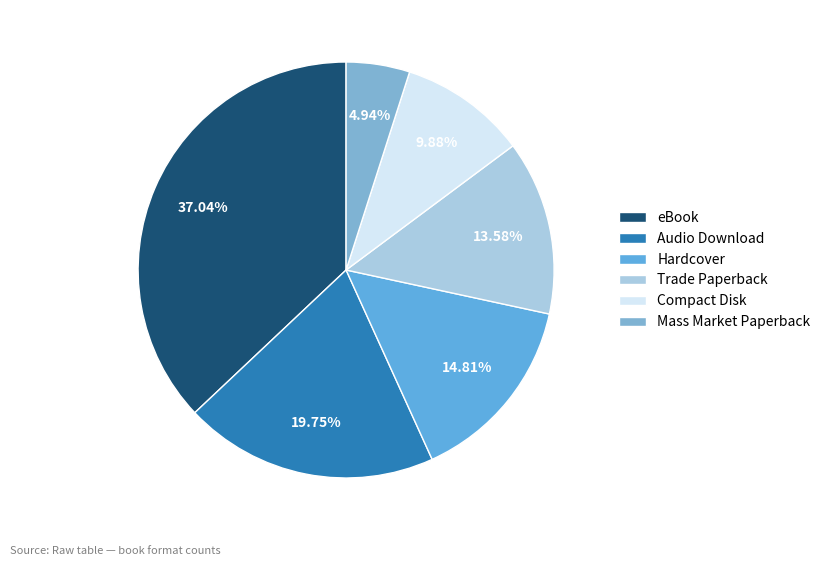

How many slices are in this pie chart?

6